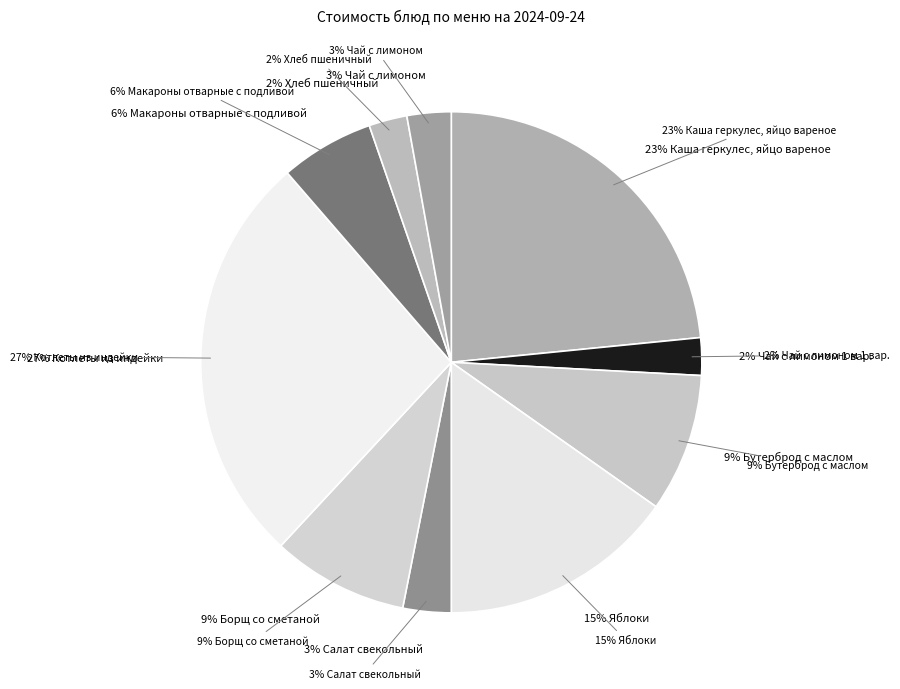

What is the smallest slice in the pie chart?

Чай с лимоном 1 вар.